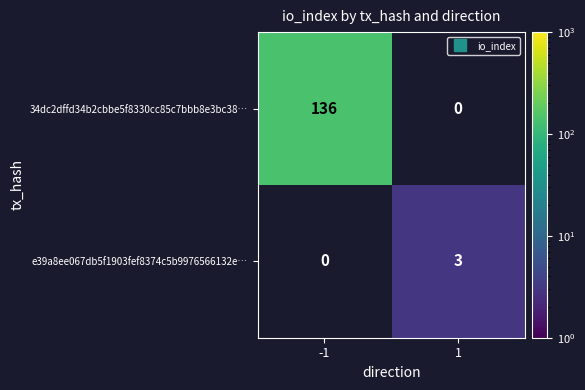

At how many categories does at least one series exceed 64?

1